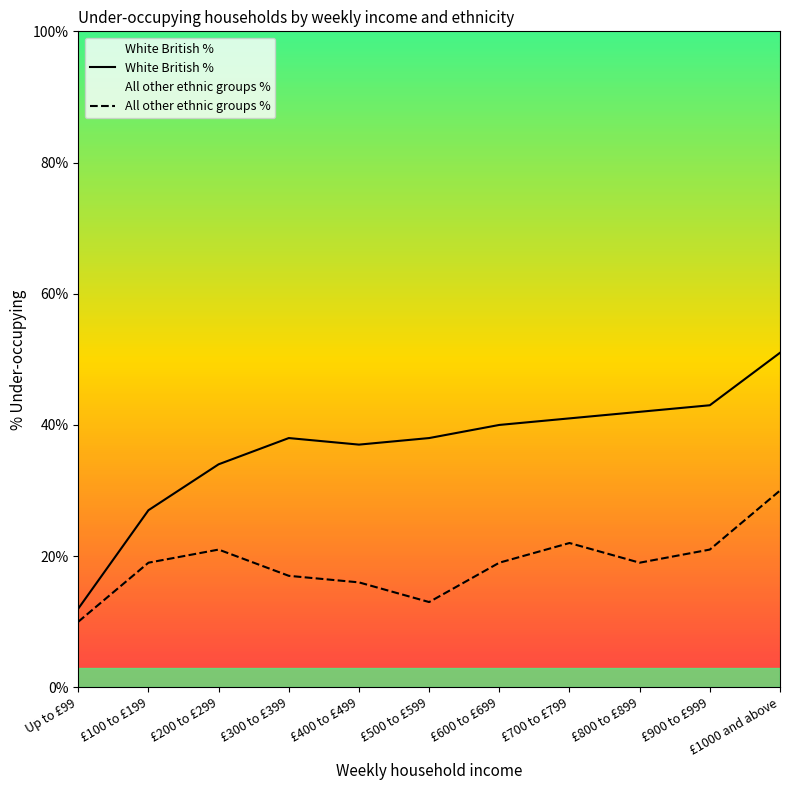

True or false: All other ethnic groups % has a value of 29 at £900 to £999.

False